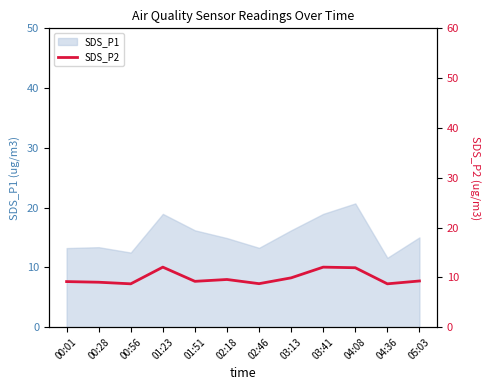

Does the chart display data point markers on the line(s)?

No